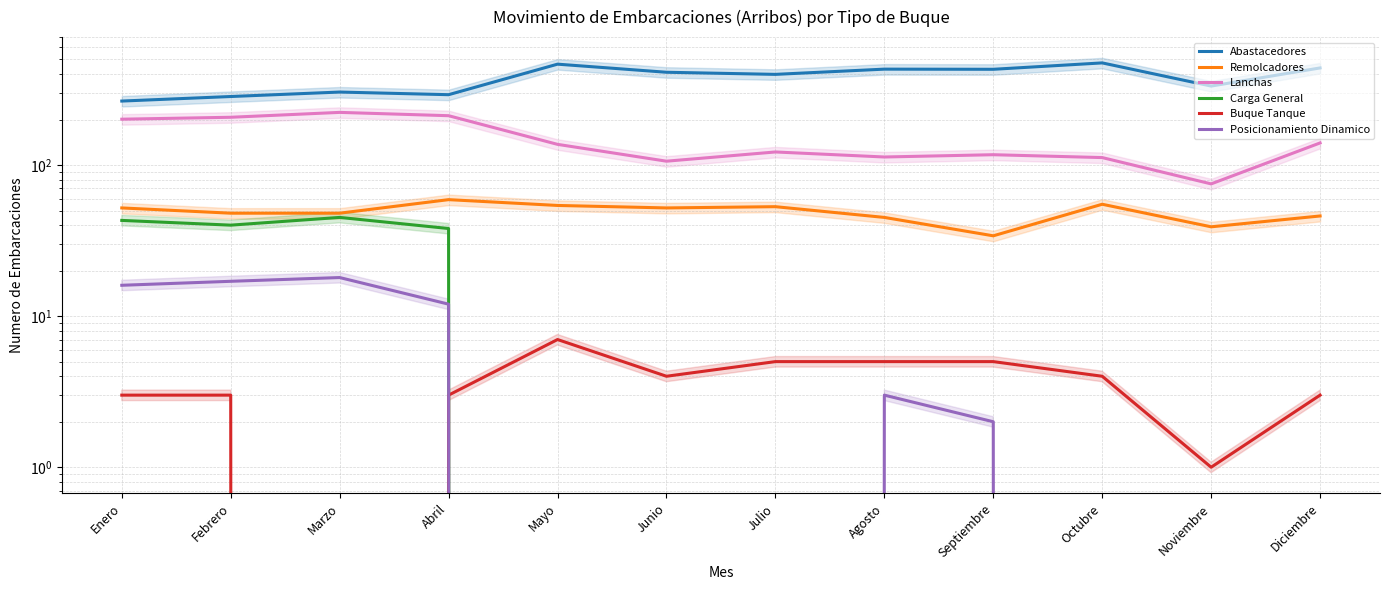

Reading right to left, what are all the values shown in this chart?

Abastacedores: 439	333	474	430	431	398	411	465	292	304	284	265
Remolcadores: 46	39	55	34	45	53	52	54	59	48	48	52
Lanchas: 140	75	112	117	113	122	106	137	212	223	207	201
Carga General: 0	0	0	0	0	0	0	0	38	45	40	43
Buque Tanque: 3	1	4	5	5	5	4	7	3	0	3	3
Posicionamiento Dinamico: 0	0	0	2	3	0	0	0	12	18	17	16